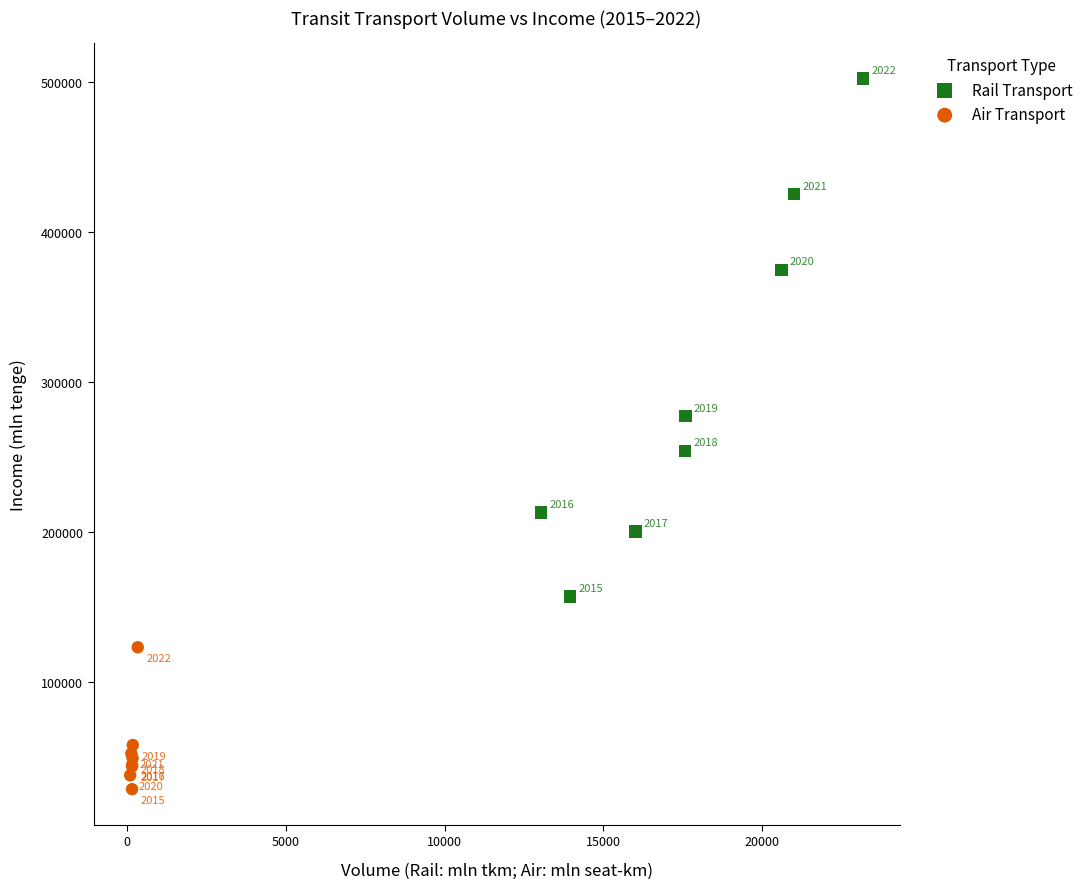

Which series reaches the minimum Y coordinate?

Air Transport